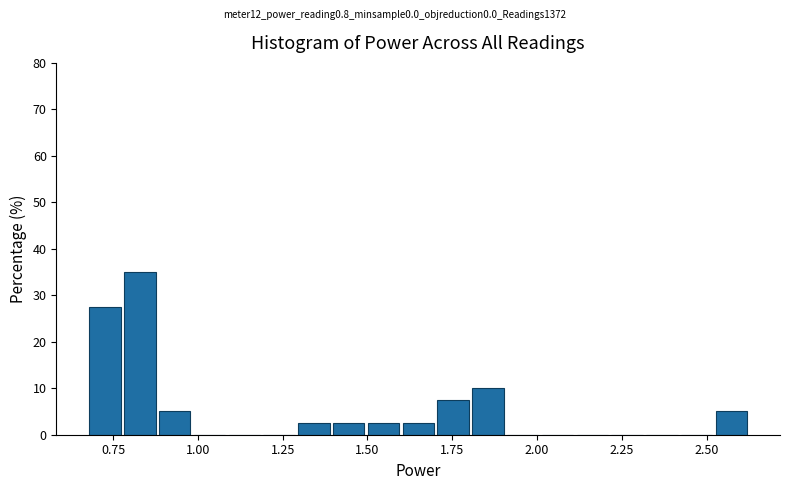

Around what value on the x-axis is the tallest bar? Give the approximate position of its centre, as read against the axis.

0.85